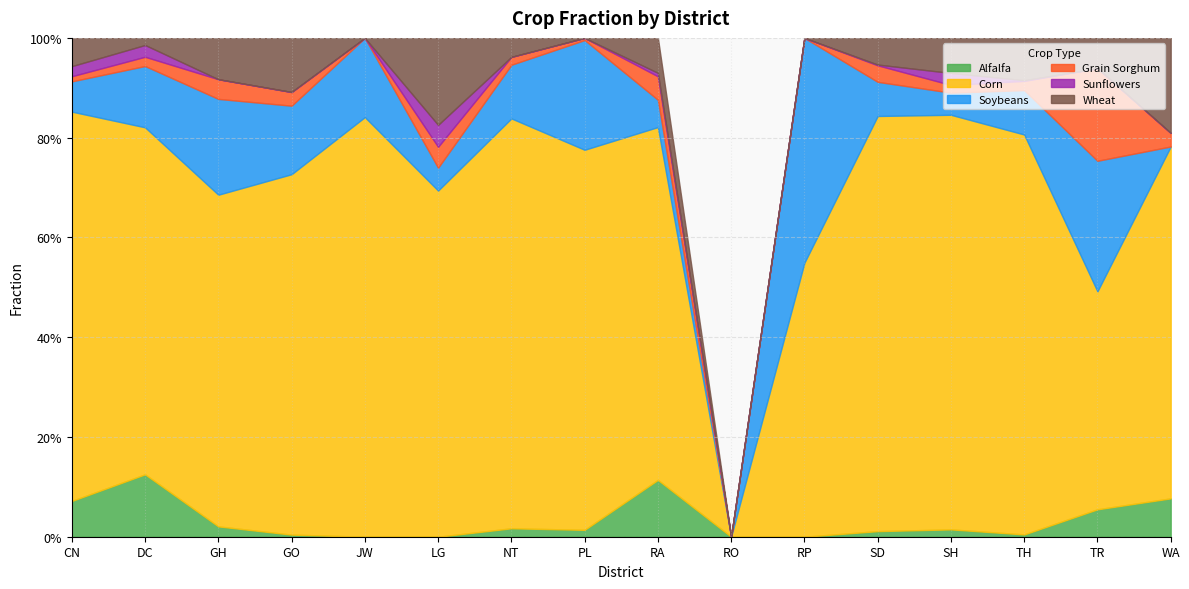

At RA, list the series in order from smallest to largest.

Sunflowers, Grain Sorghum, Soybeans, Wheat, Alfalfa, Corn